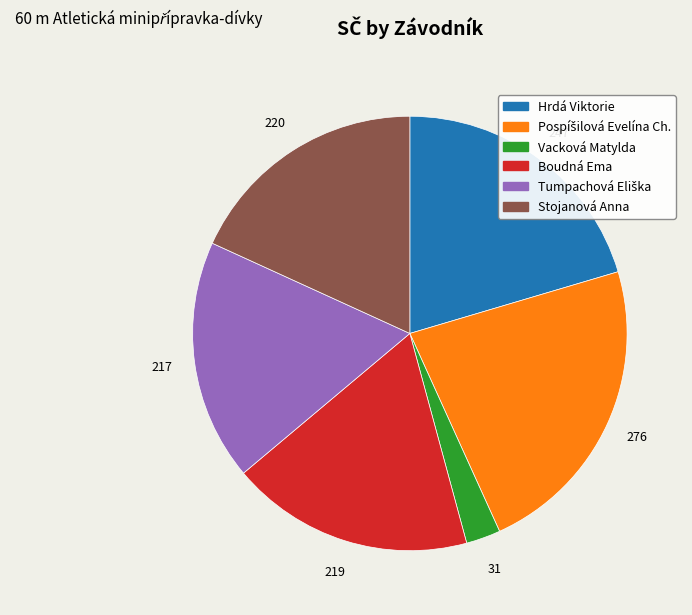

Which category has the smallest portion of the pie?

Vacková Matylda